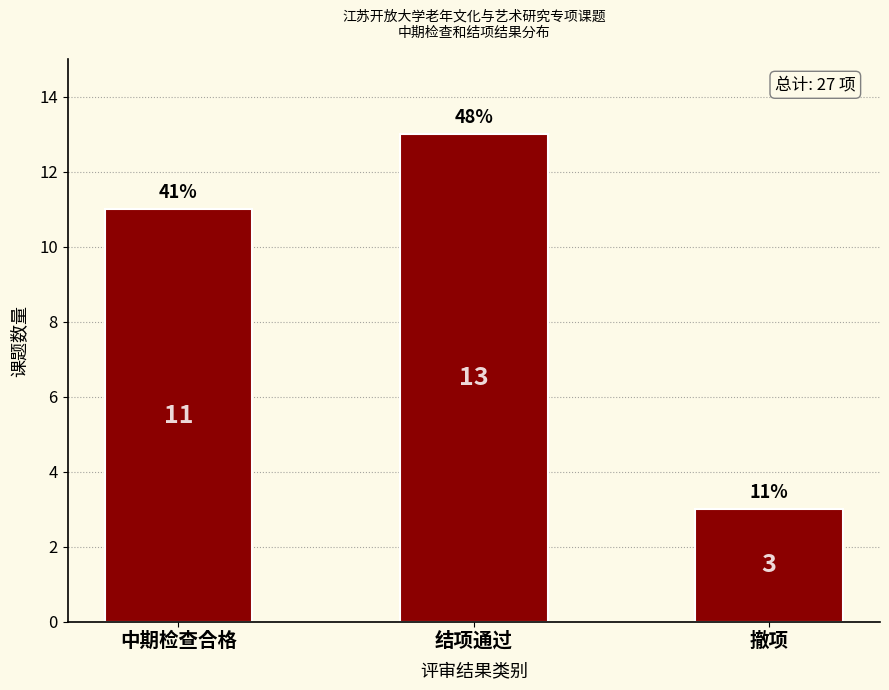

Reading left to right, list all the values displayed in this chart.

中期检查合格=11	结项通过=13	撤项=3